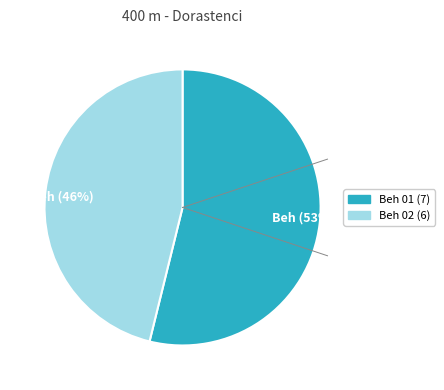

Count the number of slices in the pie.

2